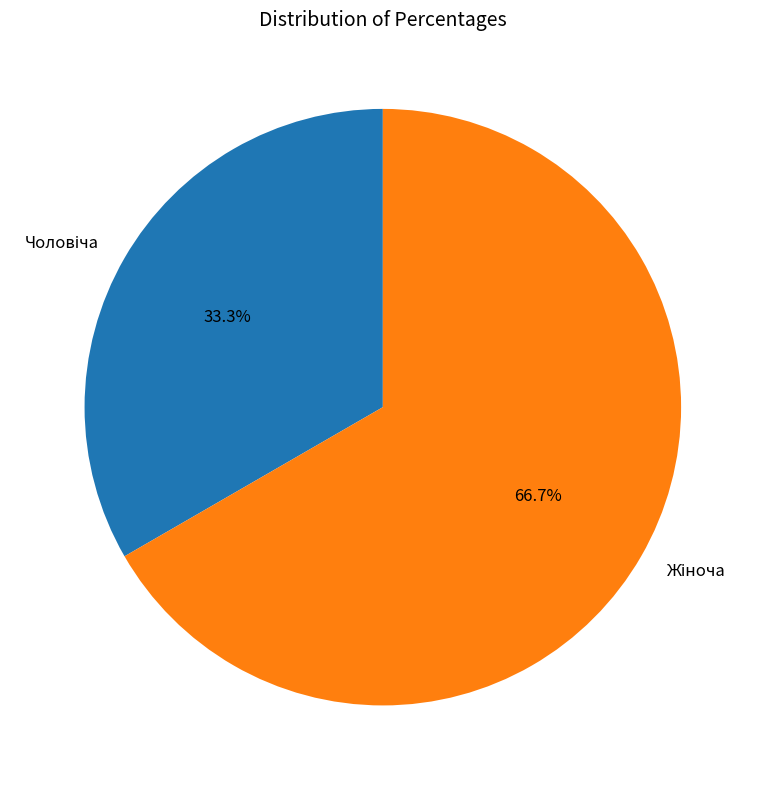

Does any single category account for the majority?

Yes